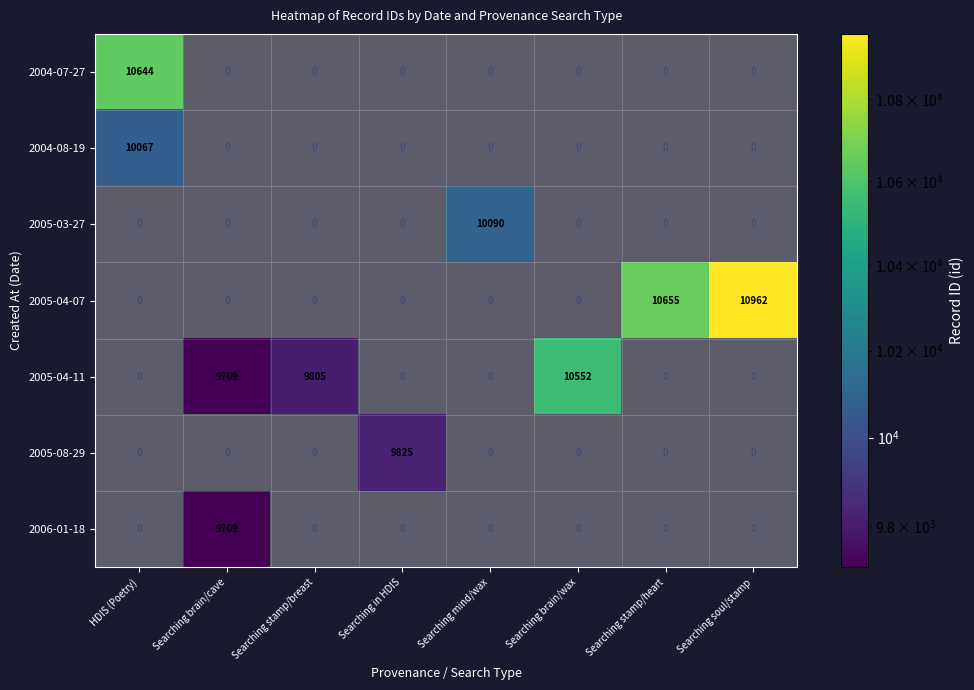

At Searching in HDIS, list the series in order from smallest to largest.

2004-07-27, 2004-08-19, 2005-03-27, 2005-04-07, 2005-04-11, 2006-01-18, 2005-08-29